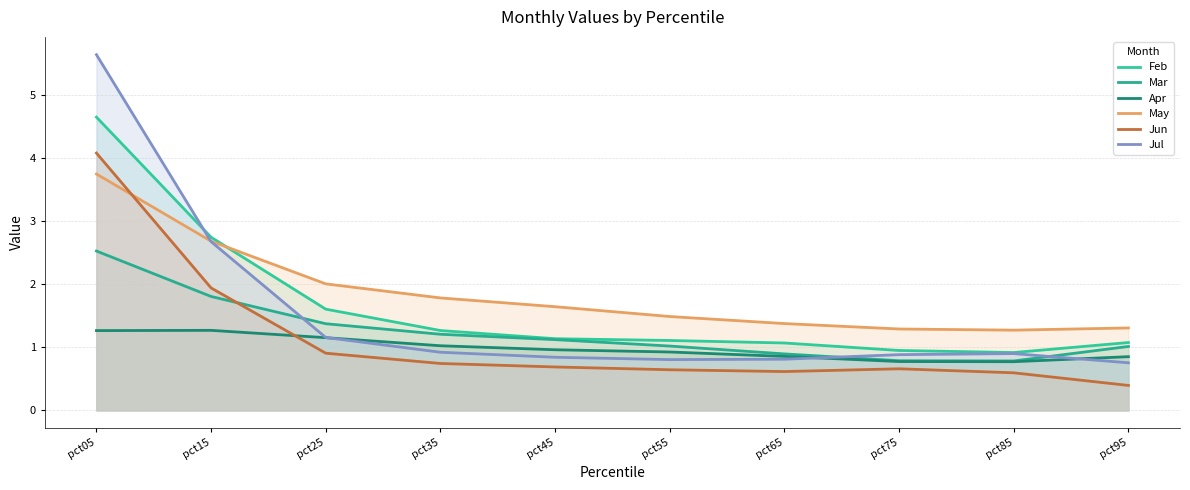

Does the chart have visible grid lines?

Yes